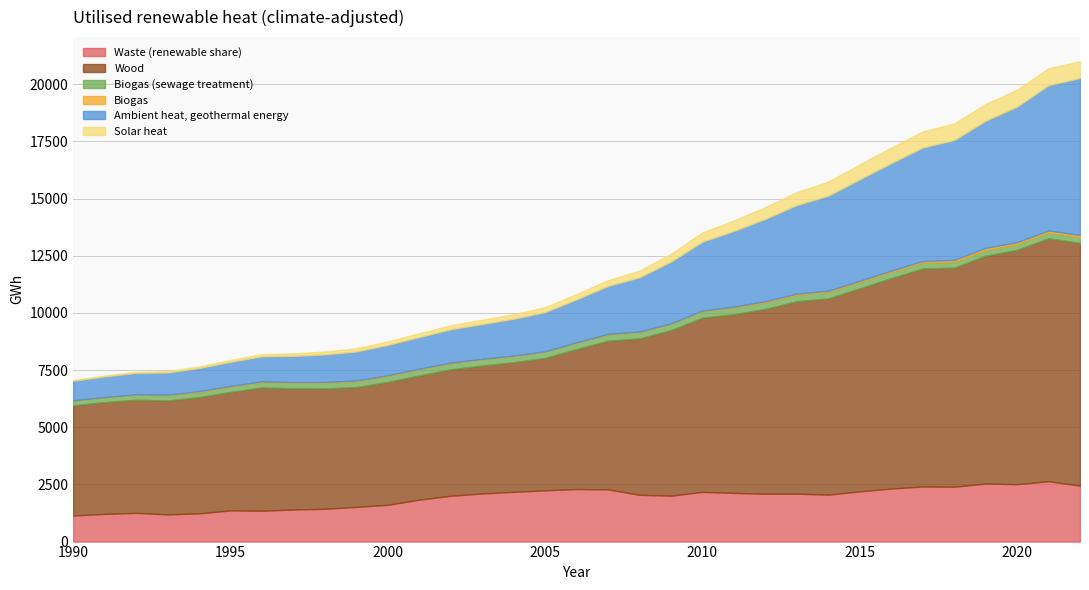

At how many categories does at least one series exceed 4838?

32